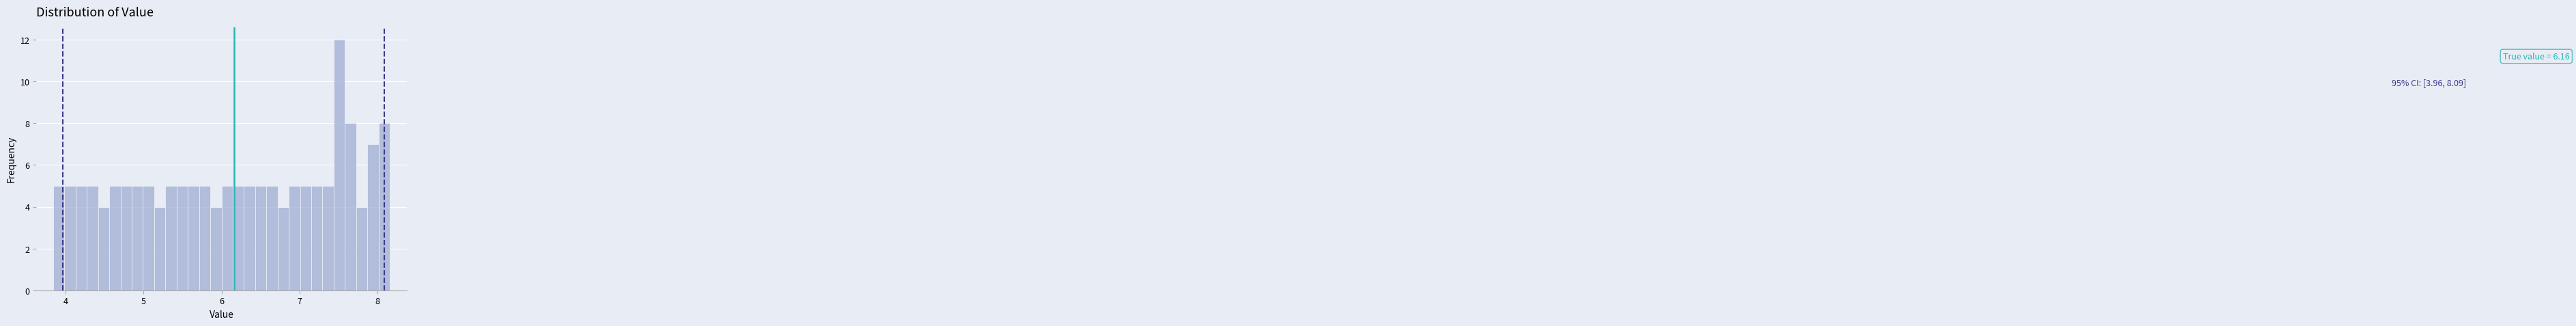

Around what value on the x-axis is the tallest bar? Give the approximate position of its centre, as read against the axis.

7.5